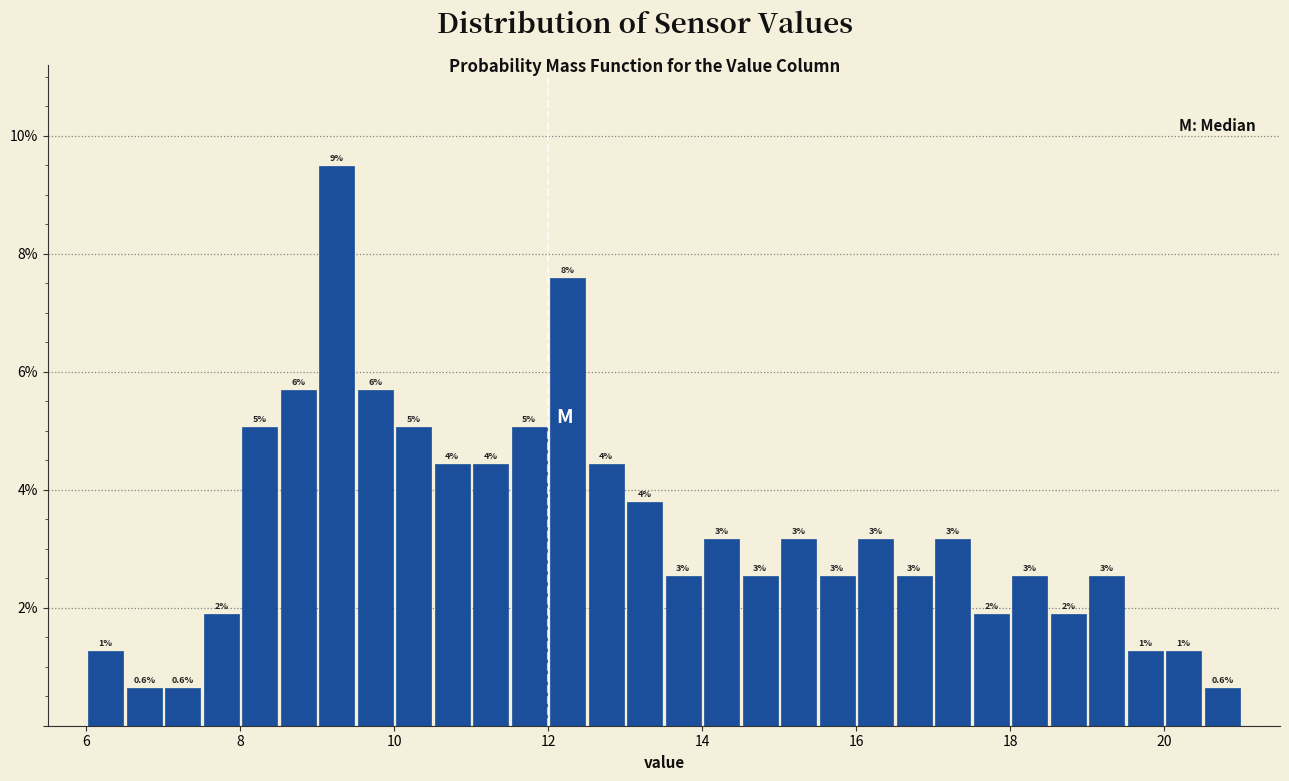

Around what value on the x-axis is the tallest bar? Give the approximate position of its centre, as read against the axis.

9.2